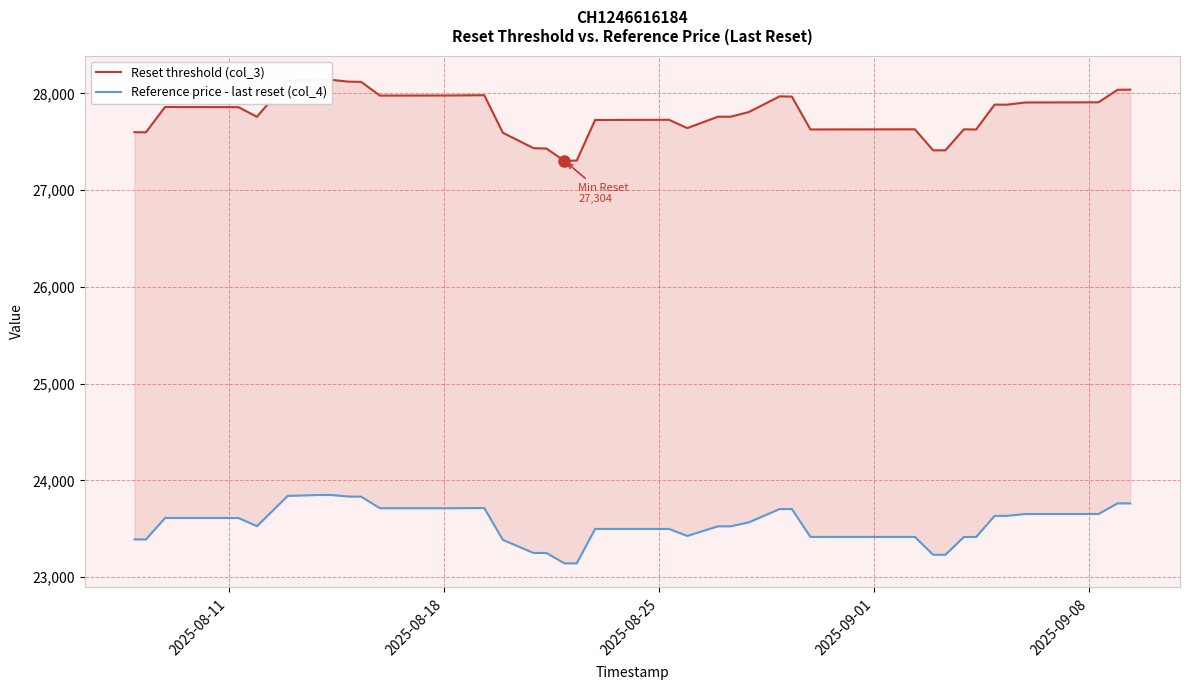

True or false: Reset threshold (col_3) and Reference price - last reset (col_4) intersect in this chart.

False